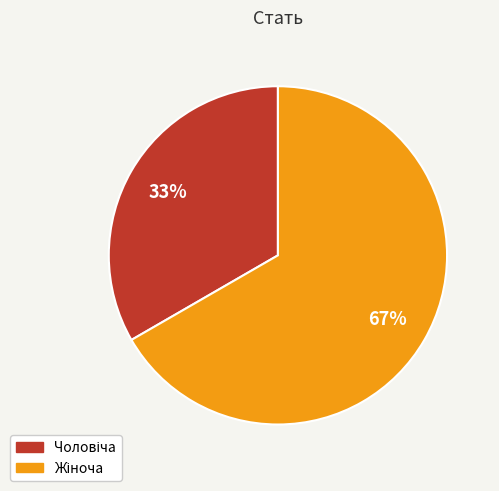

Count the number of slices in the pie.

2